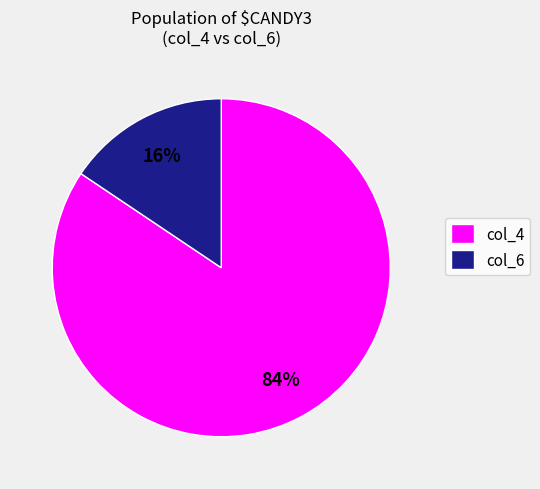

To the nearest percent, what is the combined percentage of col_4 and col_6?

100%